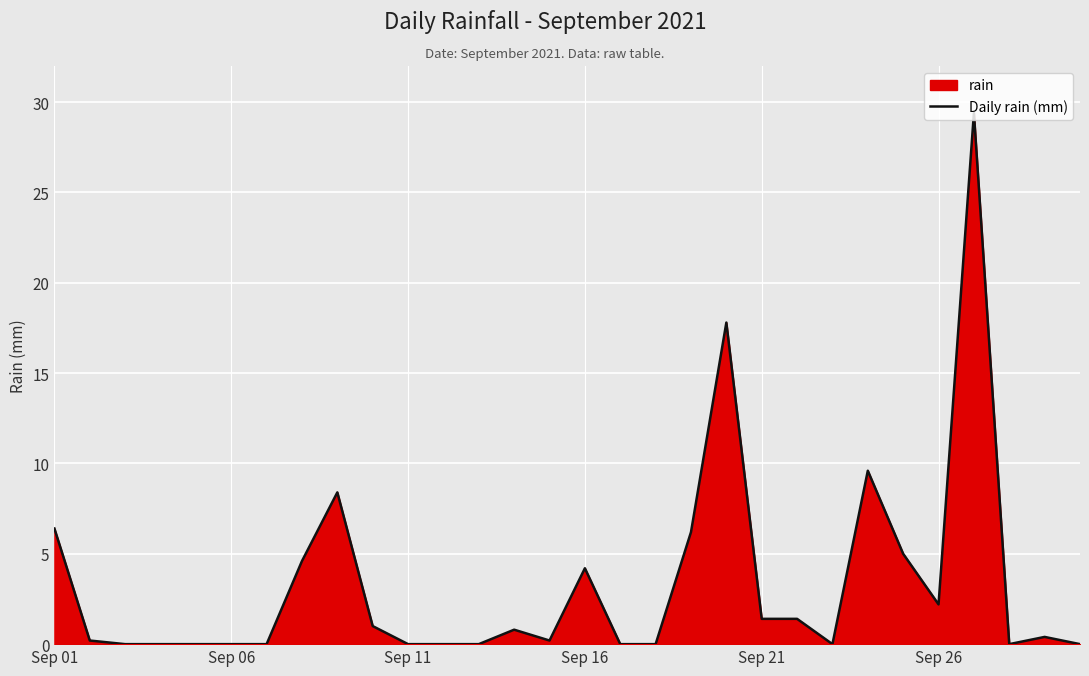

How many interior local peaks (higher than both neighbors) does the data have?

7